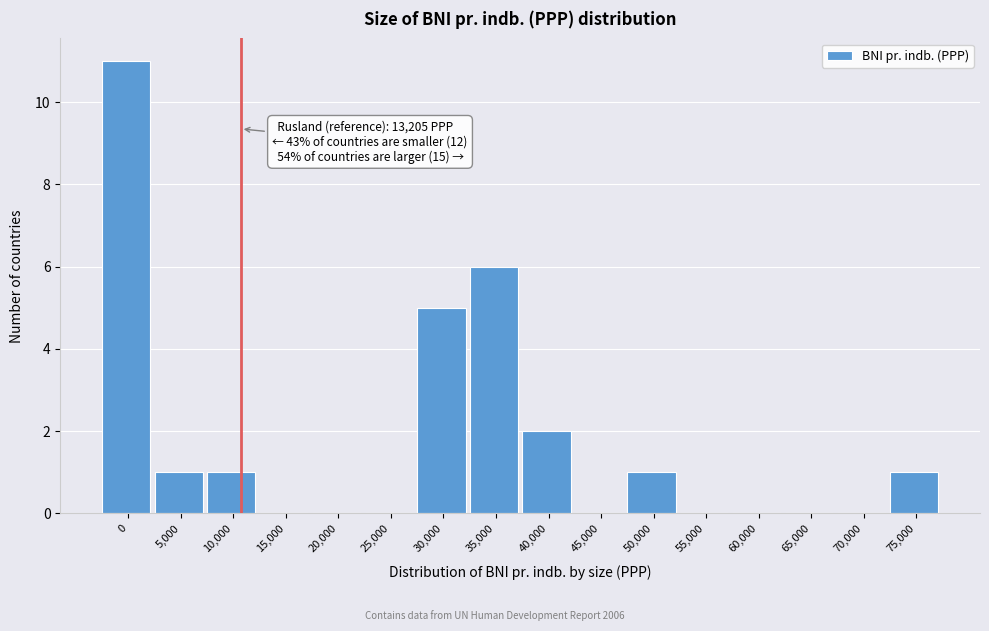

Reading left to right, transcribe all the data shown in this chart.

0=11	5,000=1	10,000=1	15,000=0	20,000=0	25,000=0	30,000=5	35,000=6	40,000=2	45,000=0	50,000=1	55,000=0	60,000=0	65,000=0	70,000=0	75,000=1